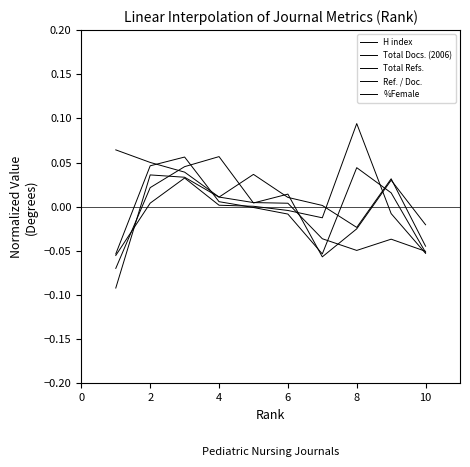

Does the chart display data point markers on the line(s)?

No